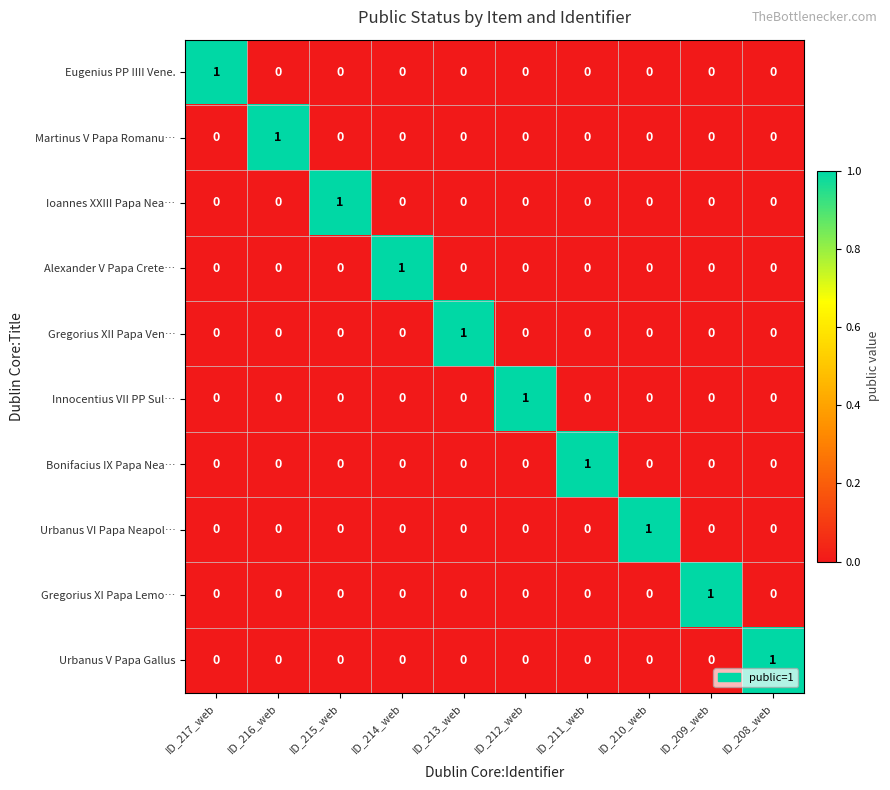

Count the Ioannes XXIII Papa Nea… values in the range 0 to 1.

10